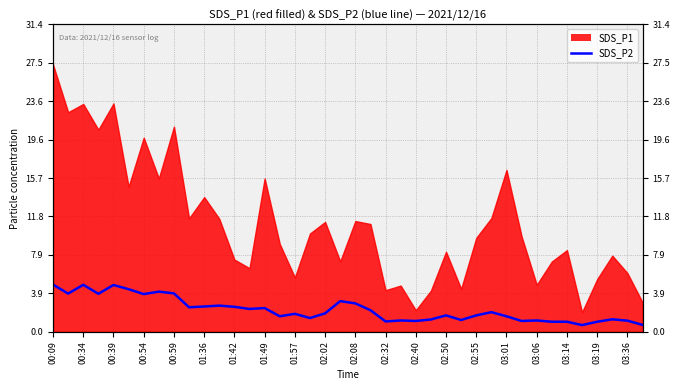

How many lines are shown in the chart?

1